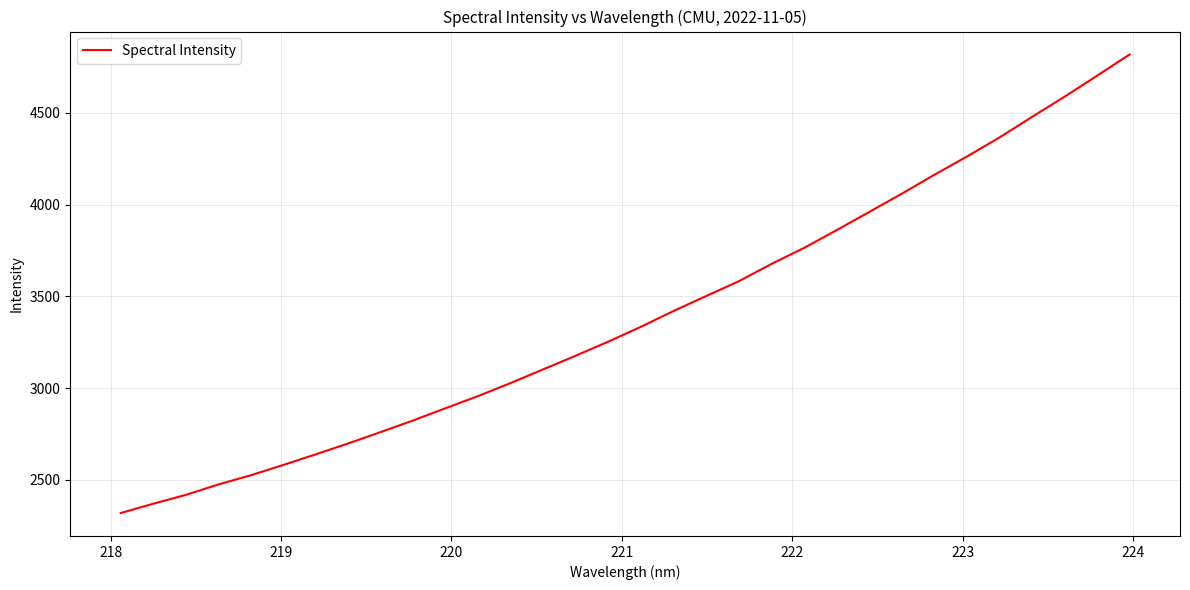

What is the minimum value shown in the chart?

2319.9